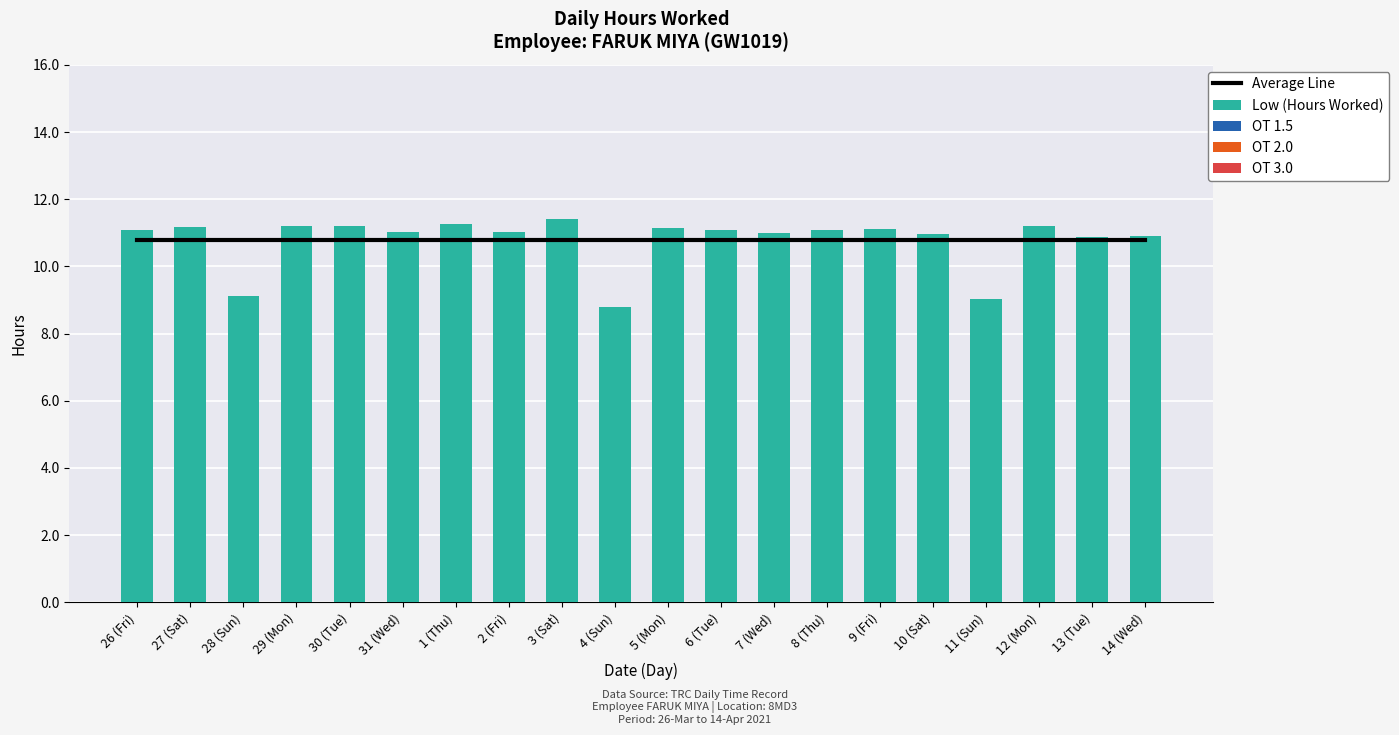

What is the label of the 19th bar from the right?

27 (Sat)